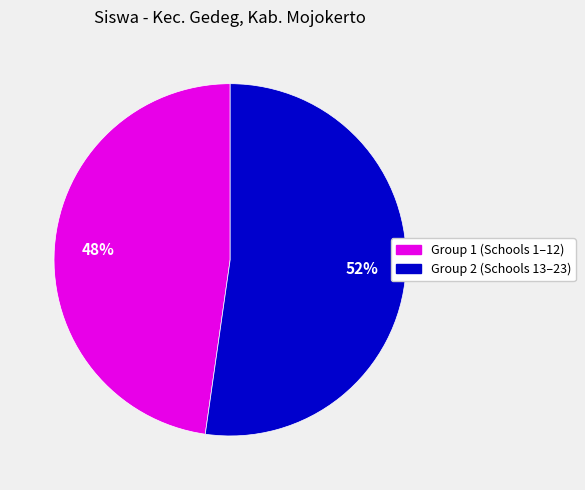

What is the ratio of the value at Group 2 (Schools 13–23) to the value at Group 1 (Schools 1–12)?

1.1